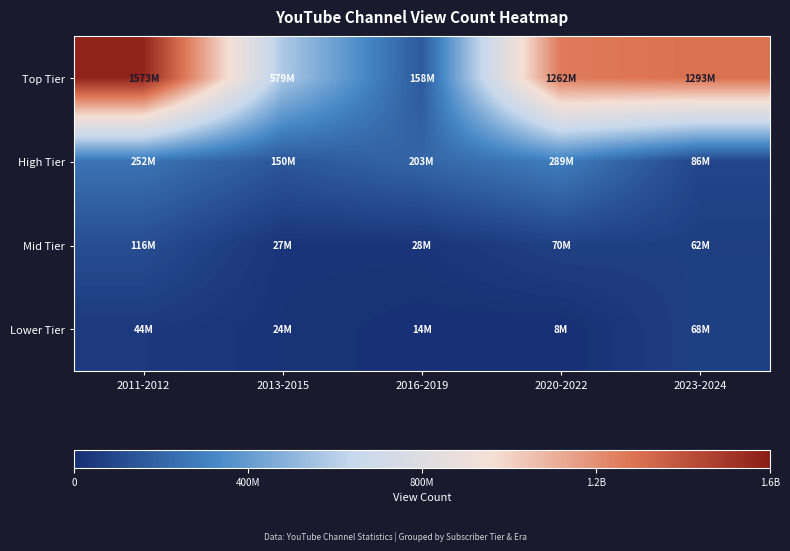

Reading left to right, transcribe all the data shown in this chart.

Top Tier: 2011-2012=1572667111	2013-2015=579318225	2016-2019=157651789	2020-2022=1261761163	2023-2024=1293293250
High Tier: 2011-2012=251932924	2013-2015=149801684	2016-2019=203258014	2020-2022=289247973	2023-2024=85519694
Mid Tier: 2011-2012=115540148	2013-2015=27316812	2016-2019=27744935	2020-2022=69928600	2023-2024=62132576
Lower Tier: 2011-2012=44429359	2013-2015=24230126	2016-2019=13894317	2020-2022=7687258	2023-2024=67558800